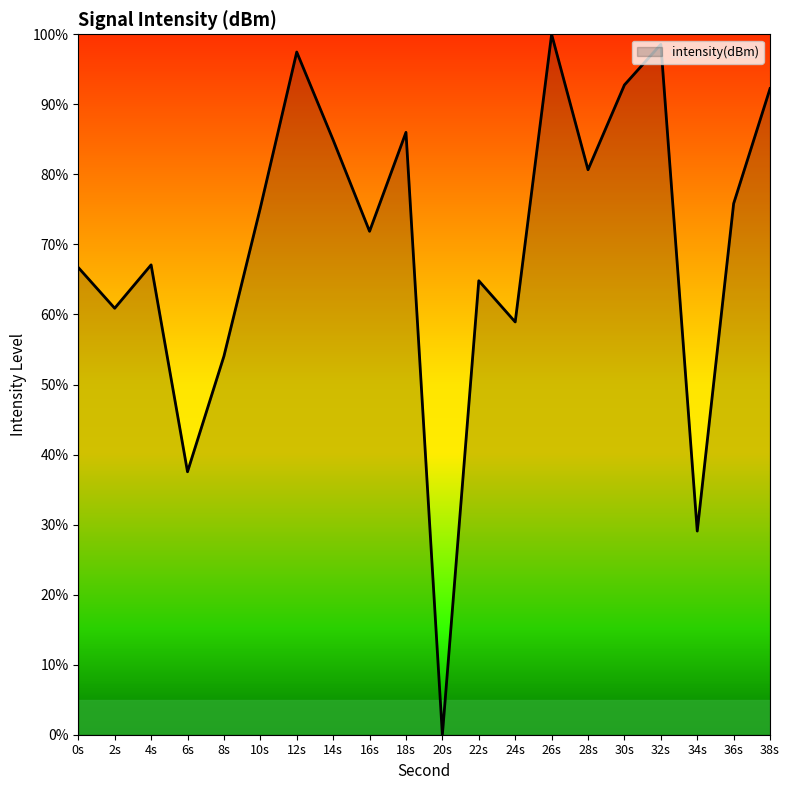

What is the sum of all values?

1394.6